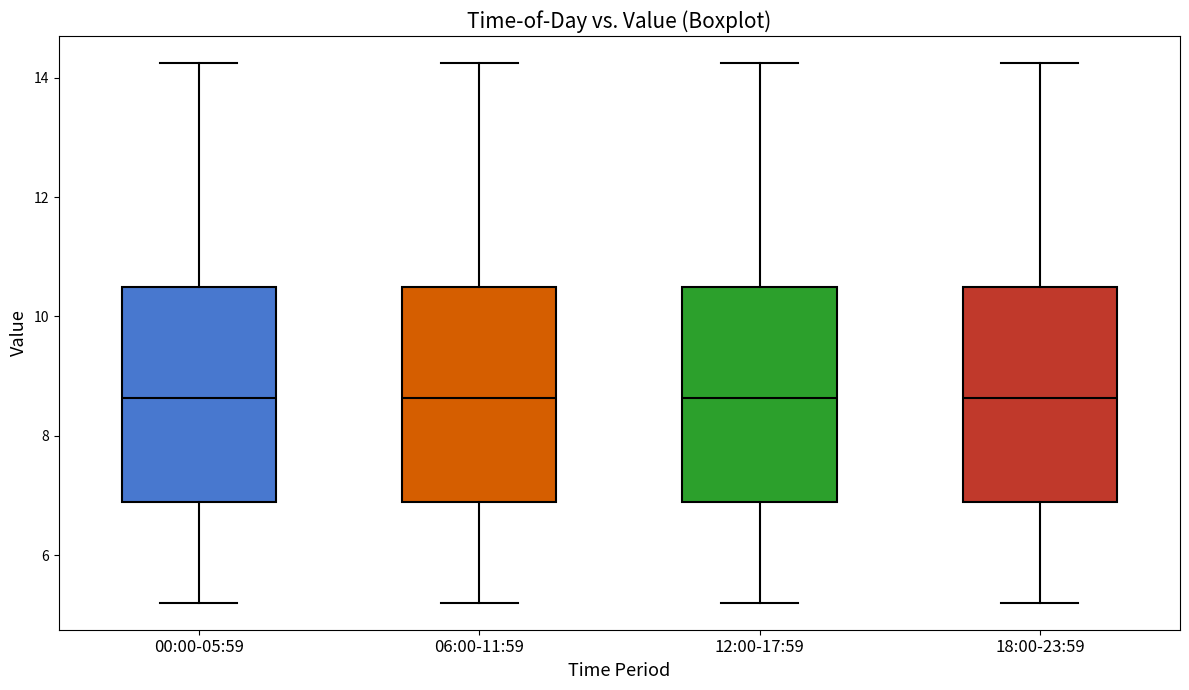

Where is the lower edge of the box for 18:00-23:59 on the y-axis? The values are not printed on the chart, so give them approximately, as read against the axis.

6.8